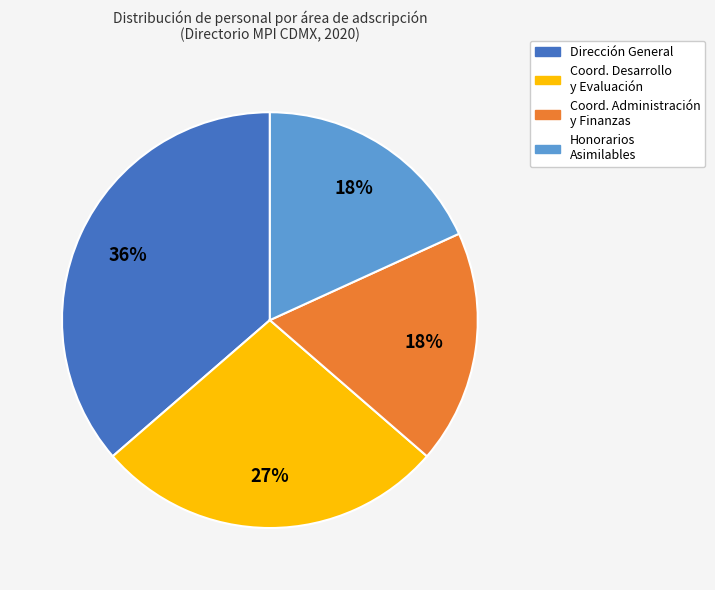

Is there a majority slice in this chart?

No